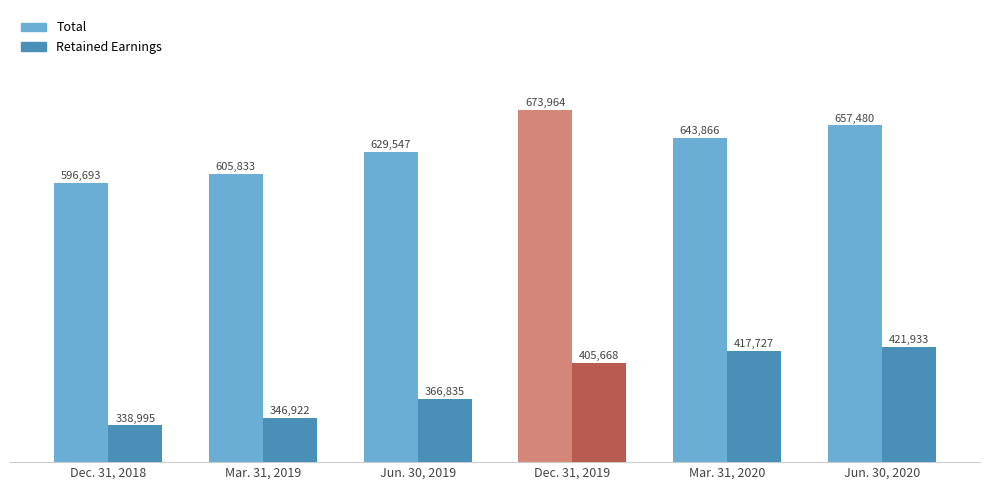

How many values in the Total series are below 643866?

3